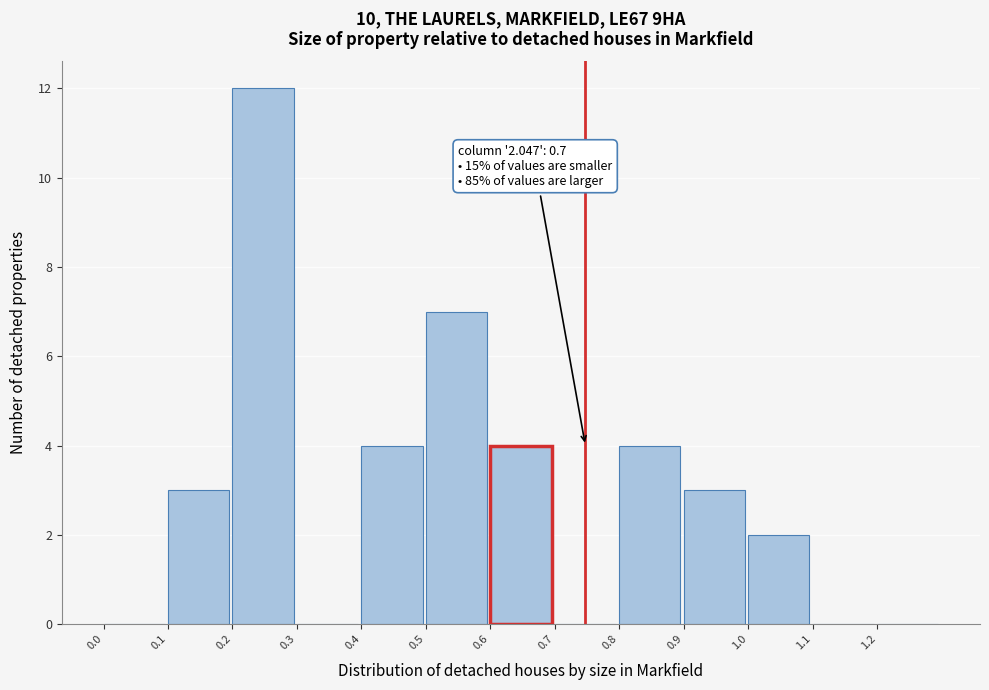

Over which range of the x-axis is the bar tallest?

0.2 to 0.3